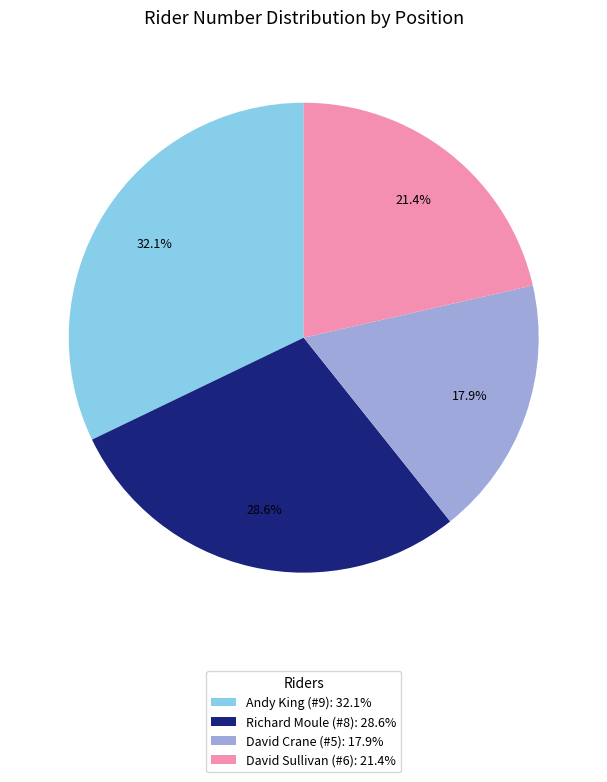

Count the number of slices in the pie.

4